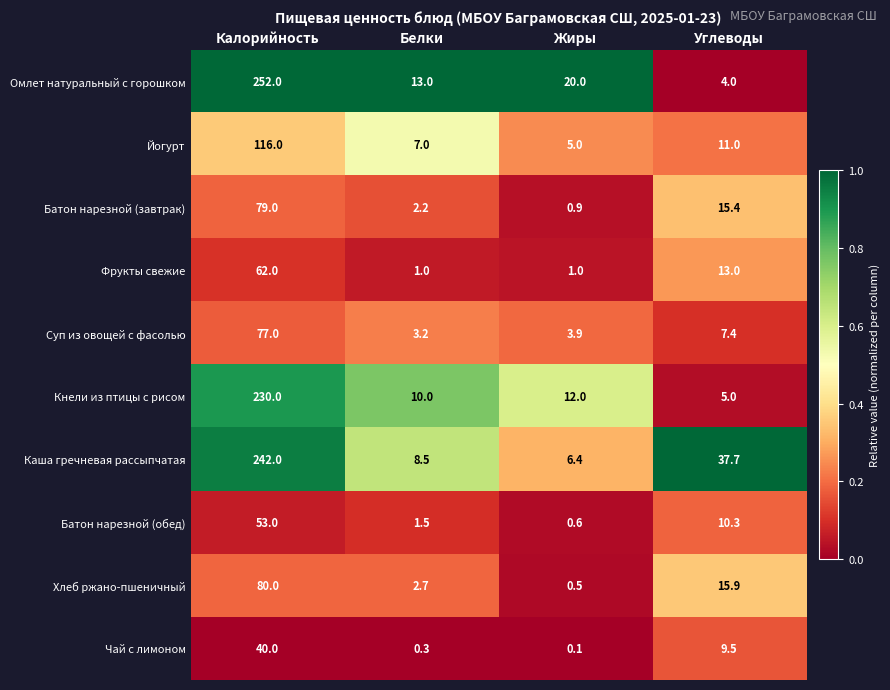

The value of Каша гречневая рассыпчатая at Калорийность is 242.0. True or false?

True